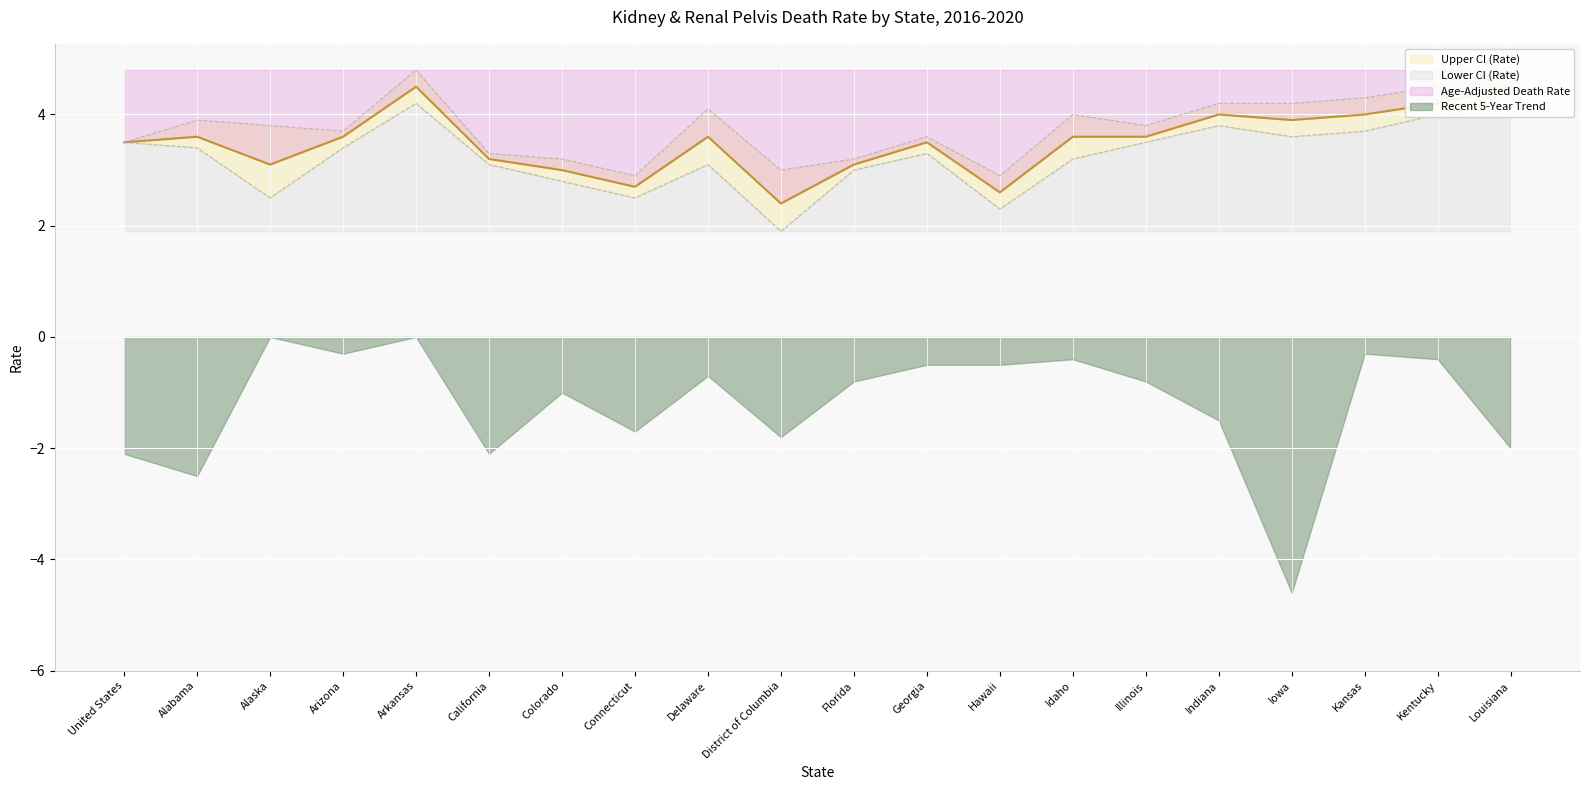

The Age-Adjusted Death Rate series shows 3.5 at Georgia. True or false?

True